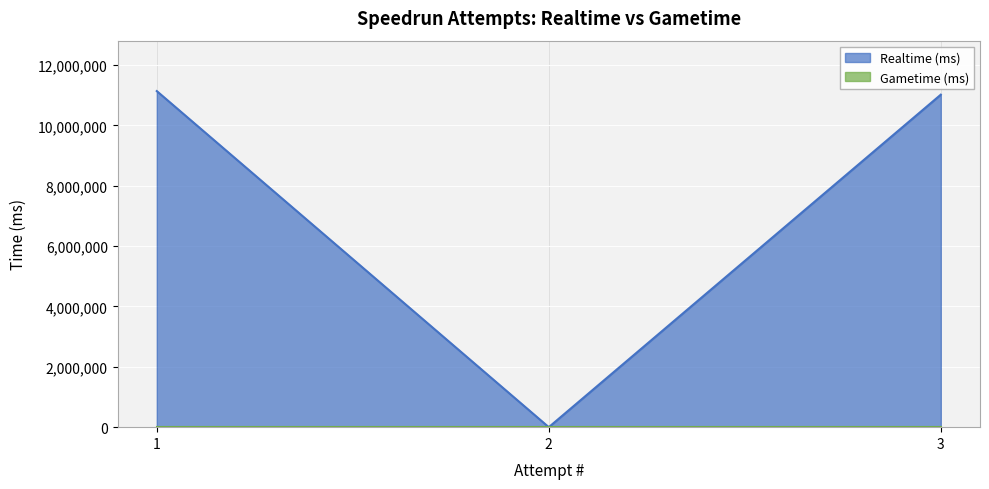

Where does the data first go above 11016598?

1